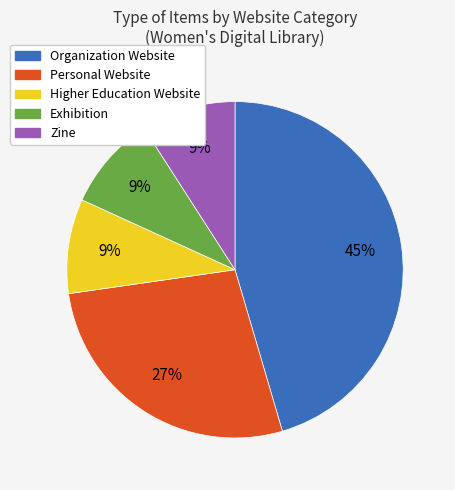

Is it true that Higher Education Website is 17% of the pie?

False